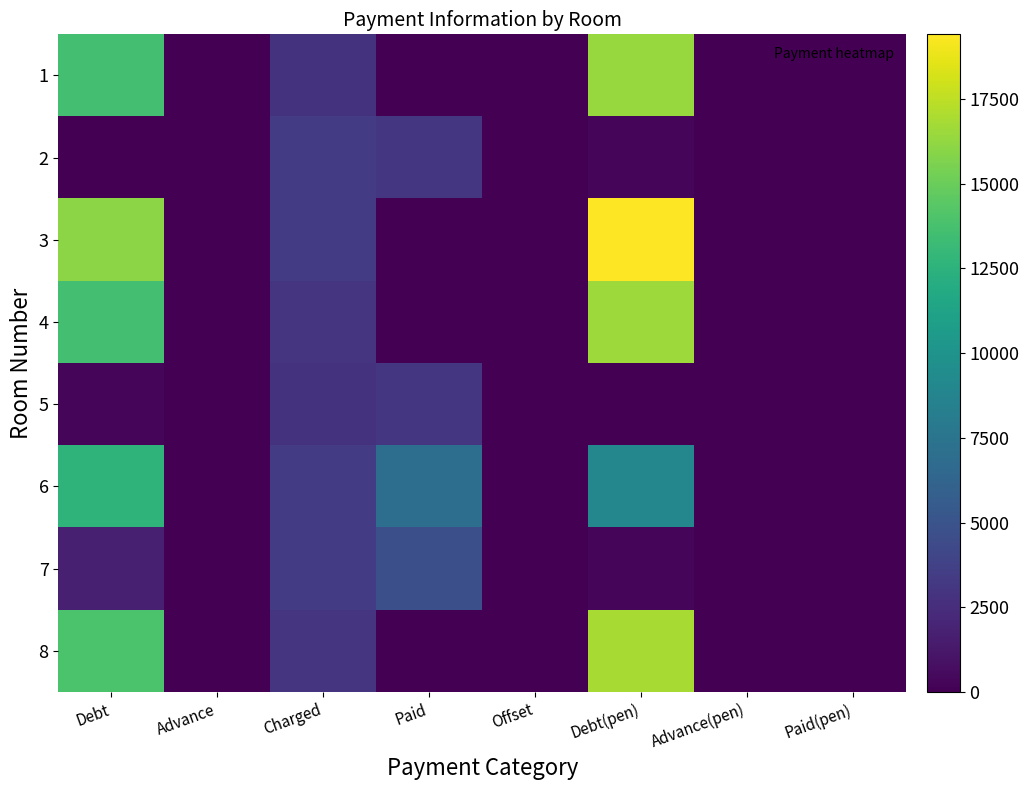

What is the spread (max minus min) of values at Debt?

16045.1